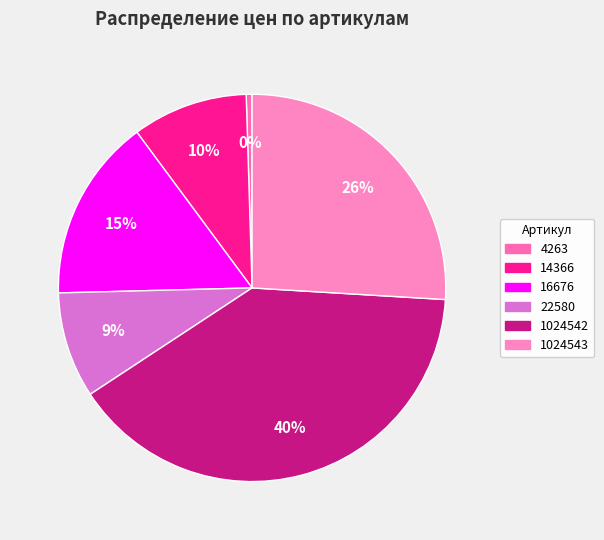

How many segments does this pie chart have?

6